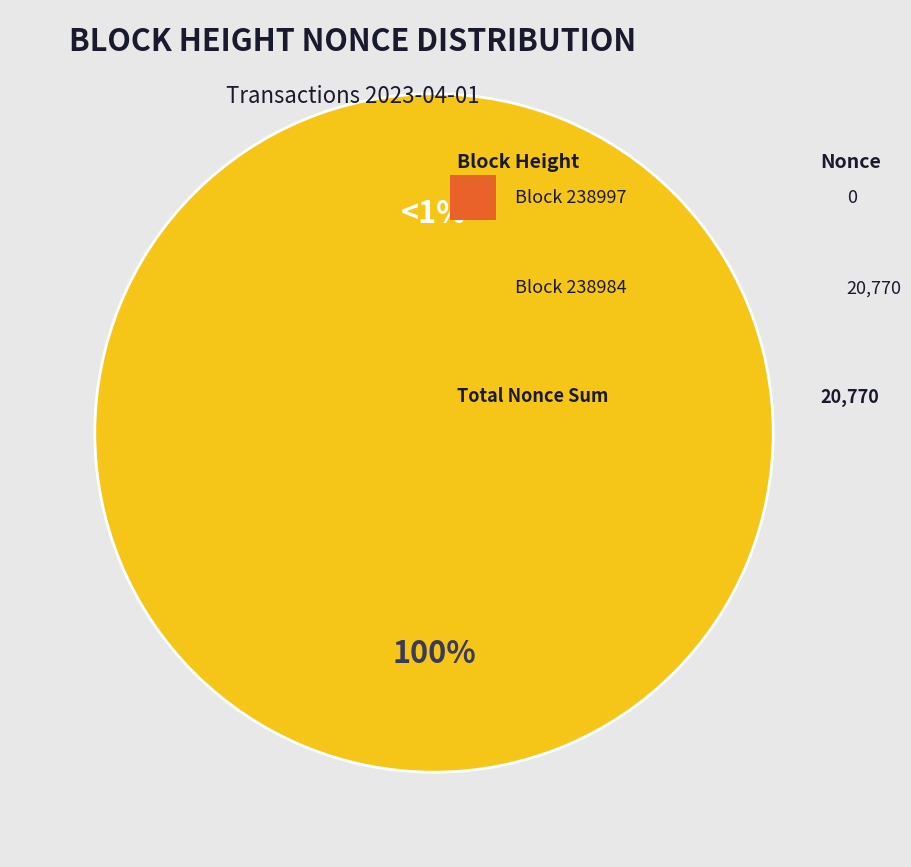

To the nearest percent, what is the average slice percentage?

50%